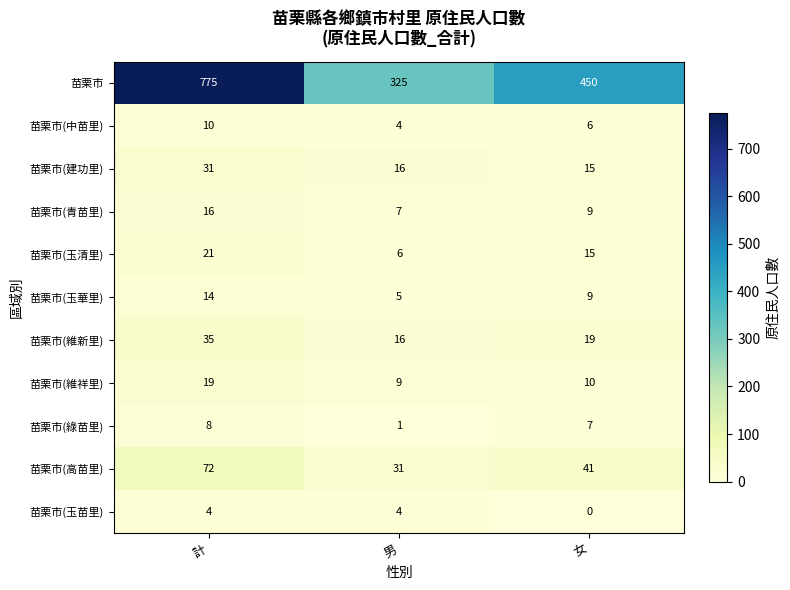

What is the total value across all series at 男?

424